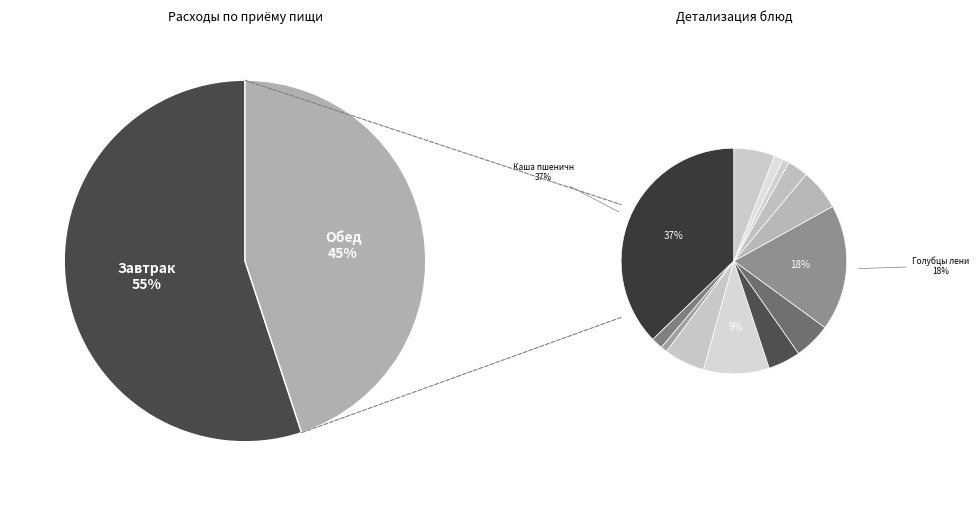

Which slice is the largest?

Каша пшеничная с котлетой